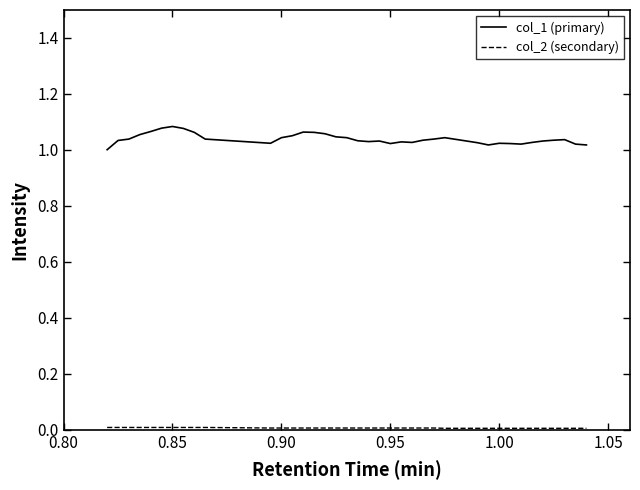

Which series has the largest total across all categories?

col_1 (primary)